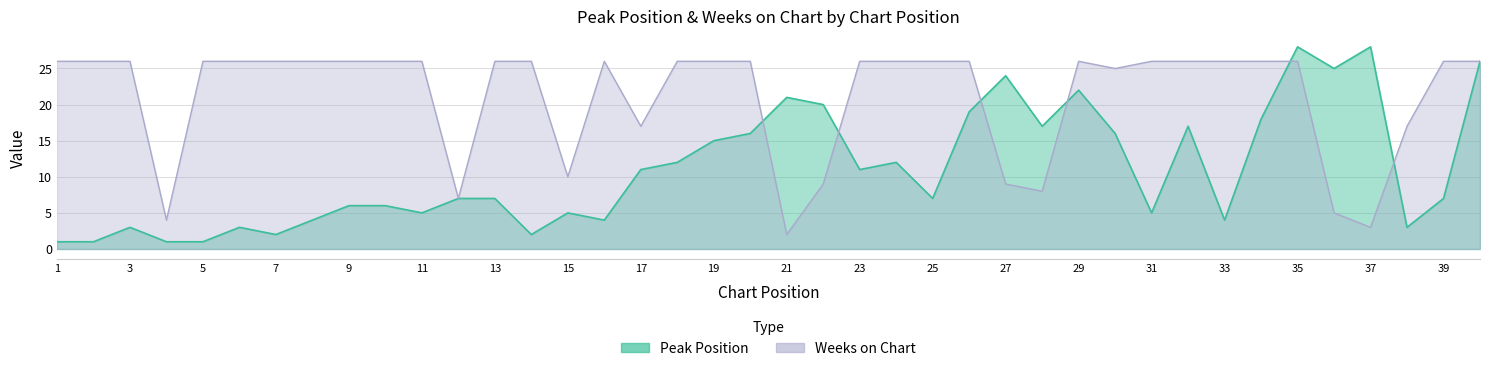

How many times do Weeks on Chart and Peak Position cross each other?

6